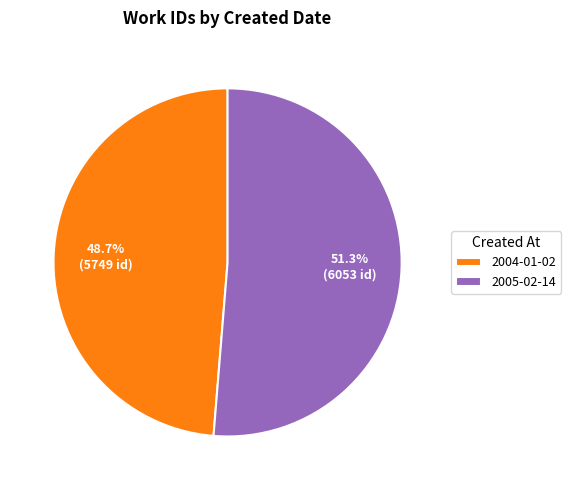

Is it true that 2004-01-02 is 49% of the pie?

True